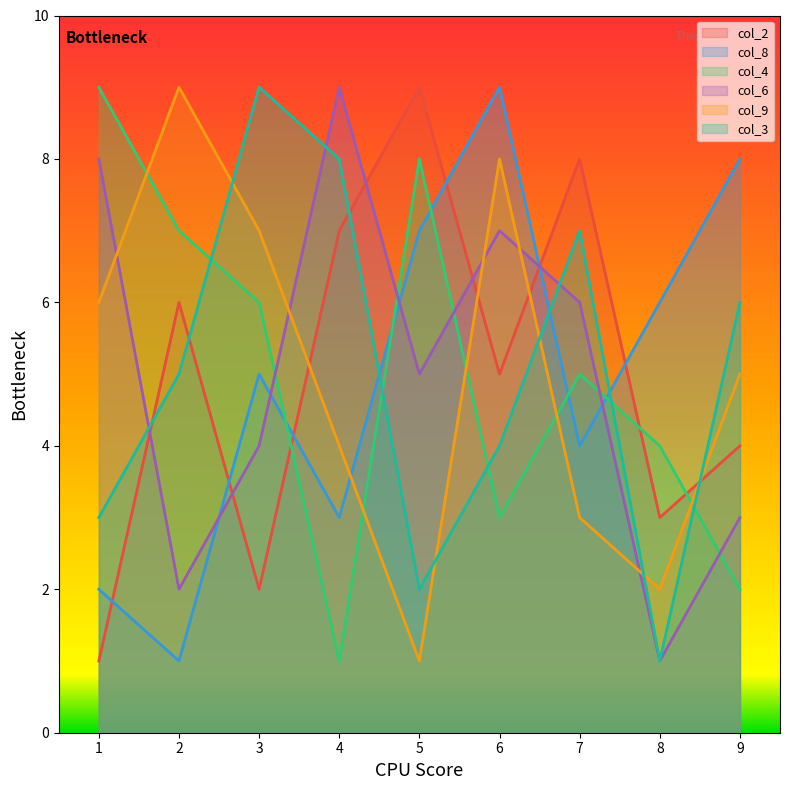

Between 6 and 9, which series saw the biggest shift?

col_6